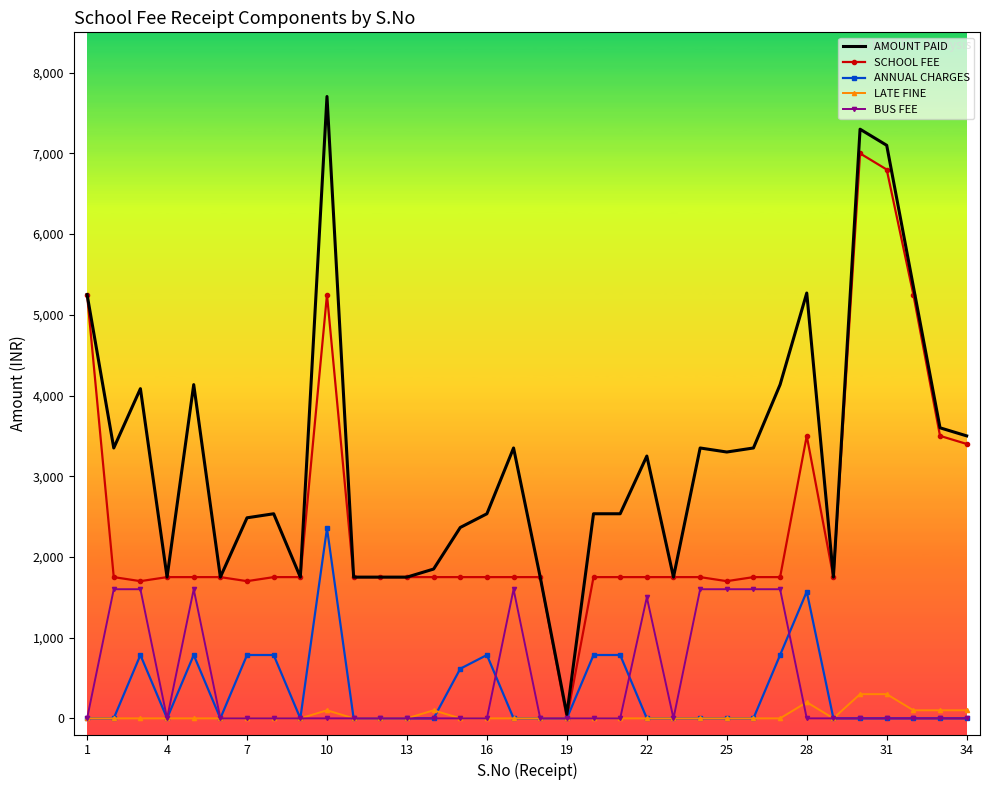

Which series has the largest range (max minus min)?

AMOUNT PAID